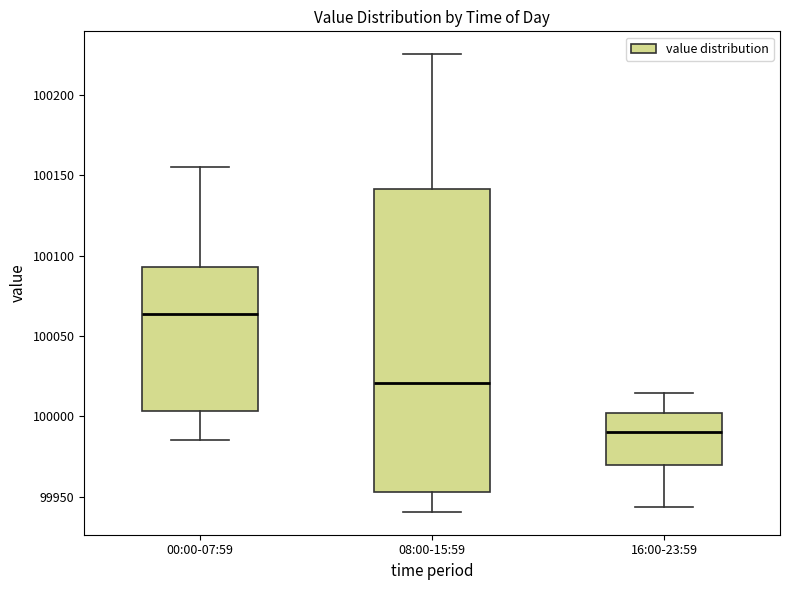

Which box's median line is the highest?

00:00-07:59